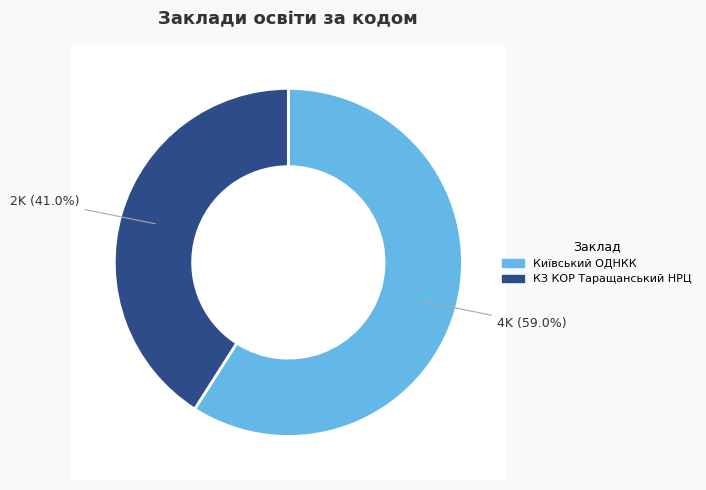

To the nearest percent, what percentage of the pie is Київський ОДНКК?

59%